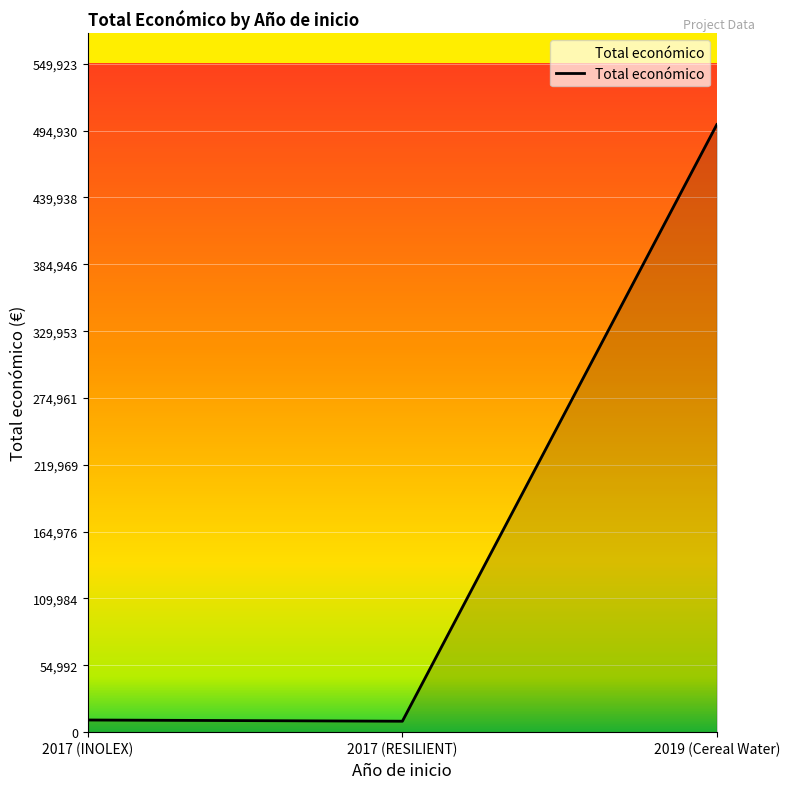

At which label is the value closest to 254465?

2017 (INOLEX)